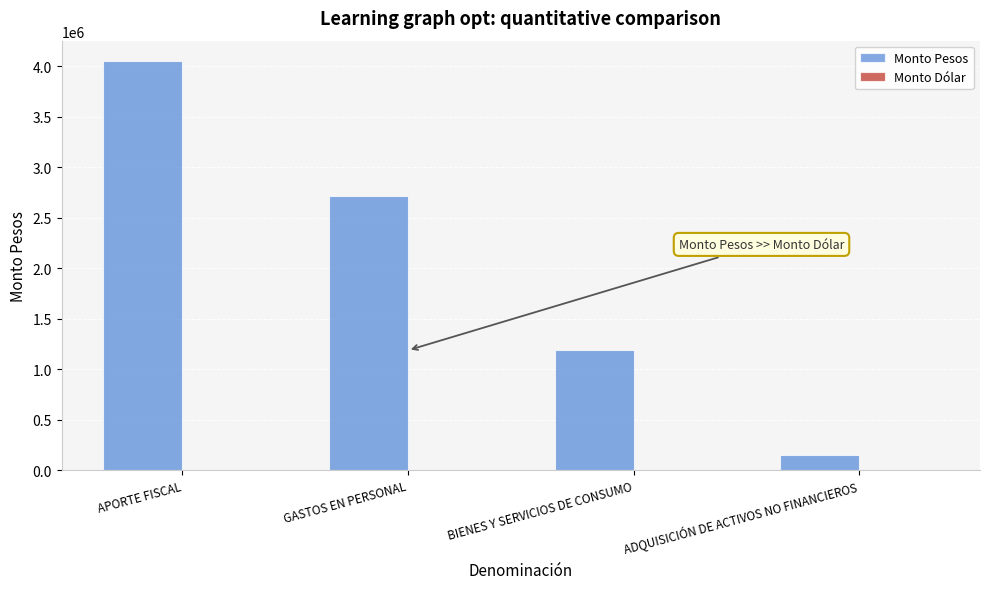

Reading left to right, list all the values displayed in this chart.

APORTE FISCAL=4050075	GASTOS EN PERSONAL=2718526	BIENES Y SERVICIOS DE CONSUMO=1185973	ADQUISICIÓN DE ACTIVOS NO FINANCIEROS=145576